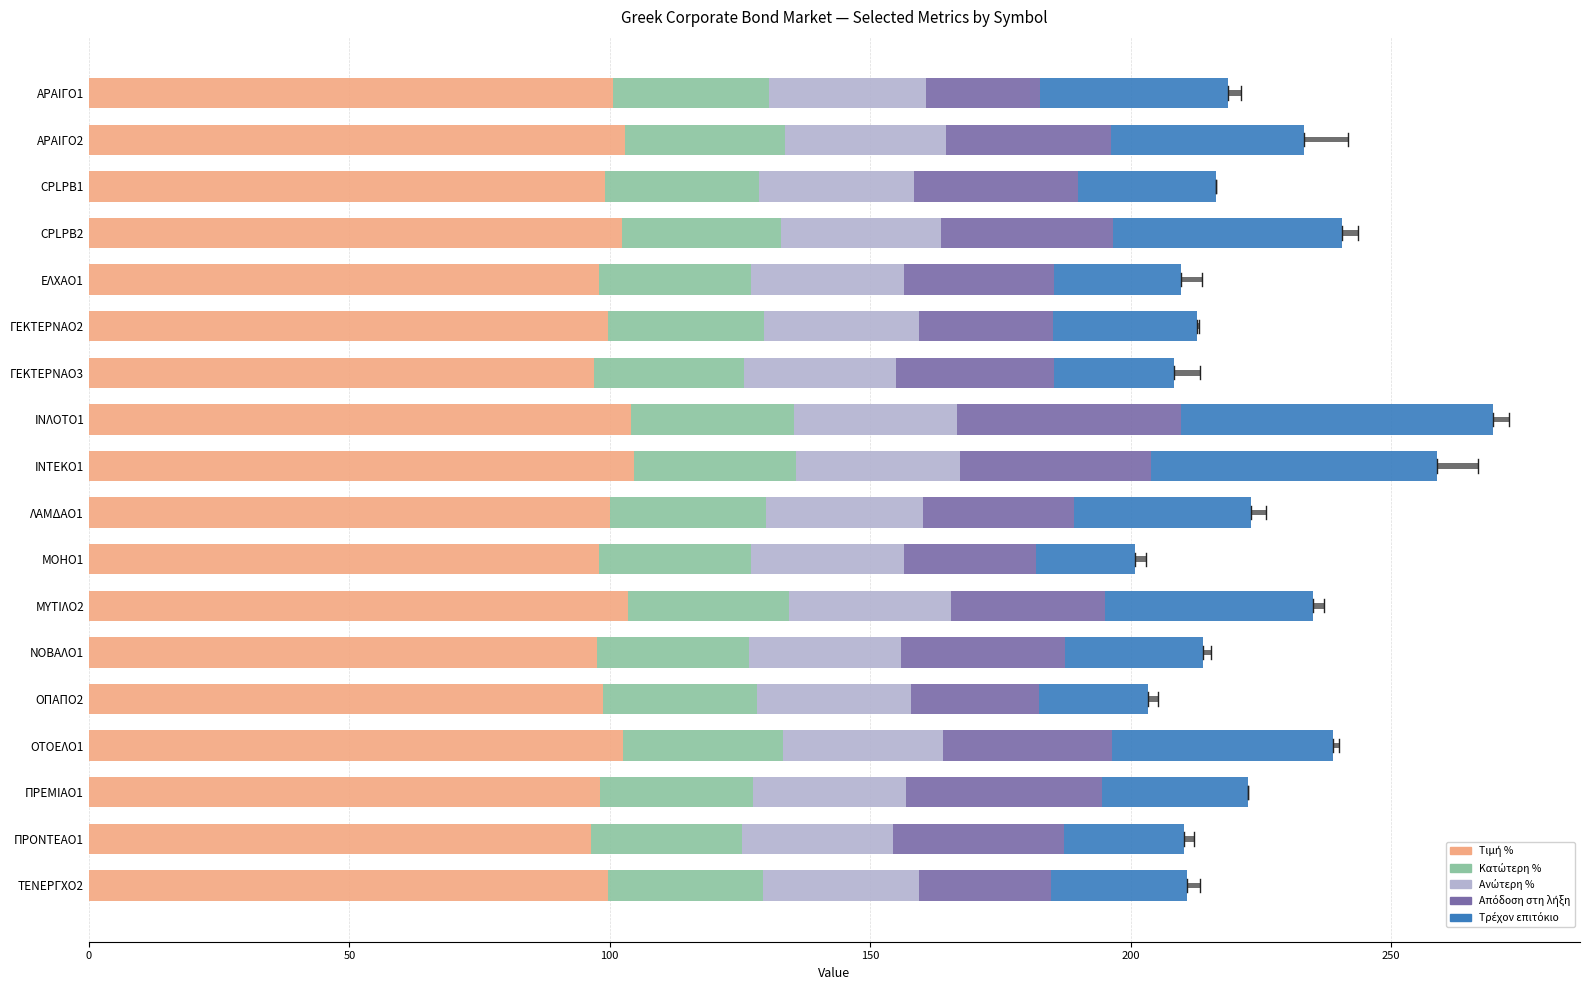

What are all the series names shown in the legend?

Τιμή %, Κατώτερη %, Ανώτερη %, Απόδοση στη λήξη, Τρέχον επιτόκιο